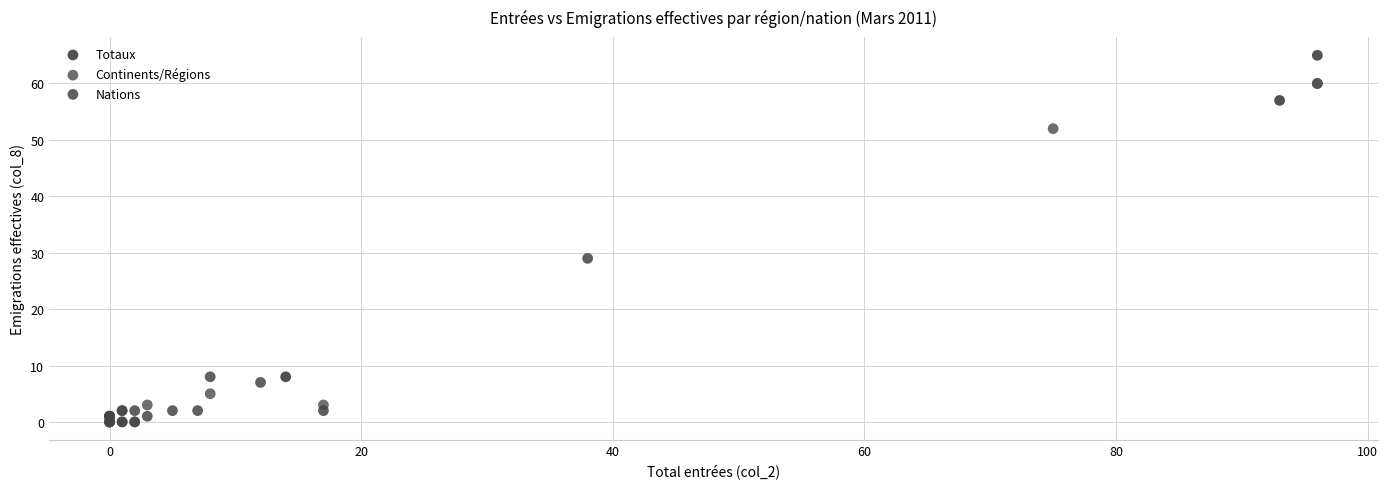

Which series has the widest spread of Y values?

Continents/Régions